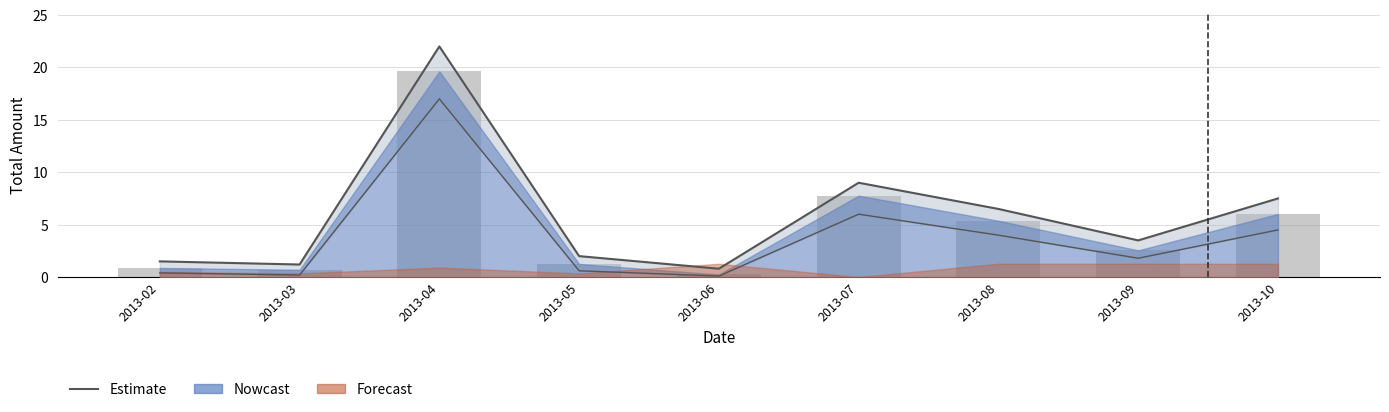

What is the difference between the second highest and minimum values?

8.2